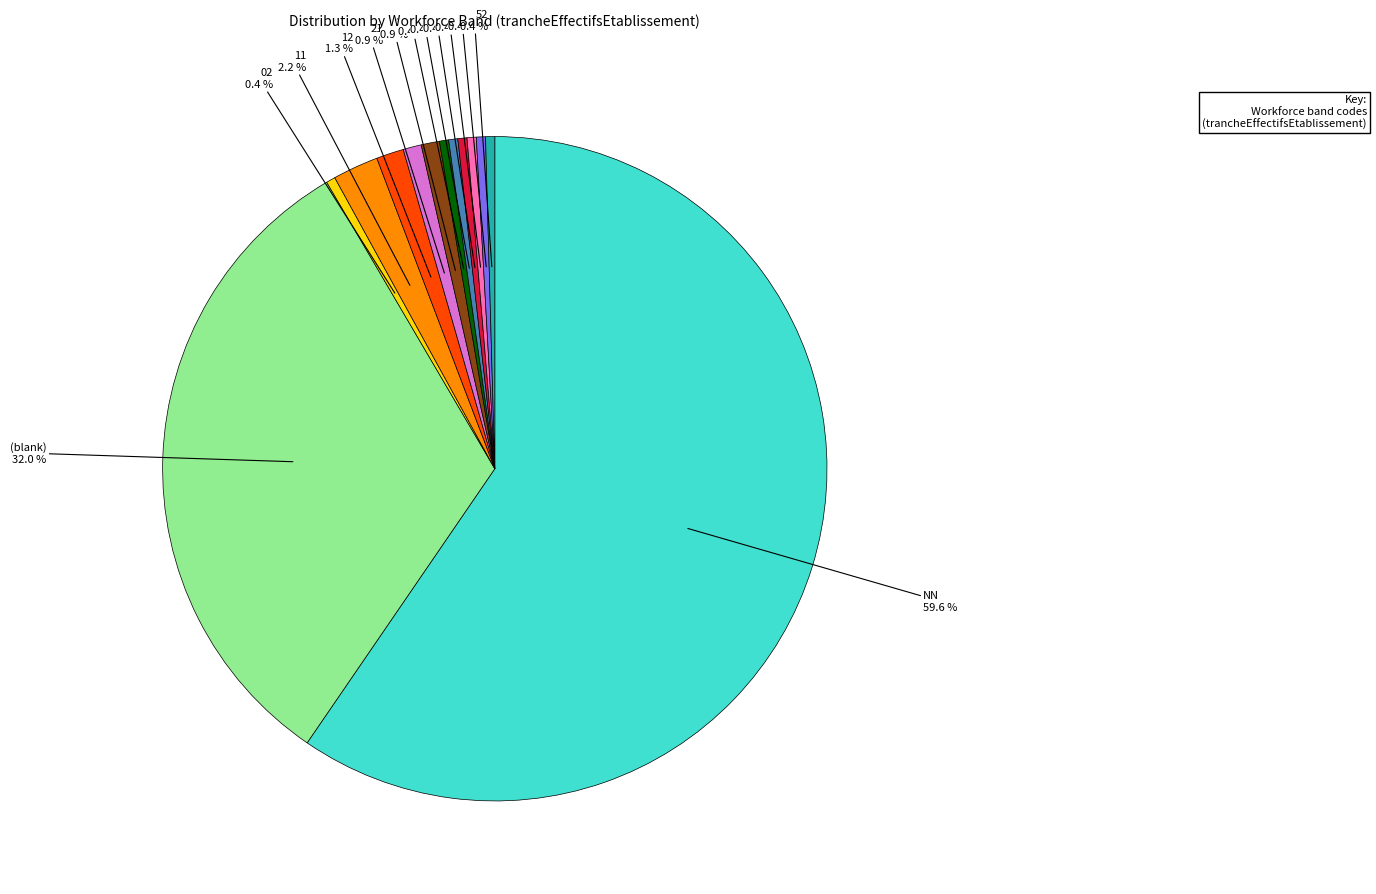

Count the number of slices in the pie.

13